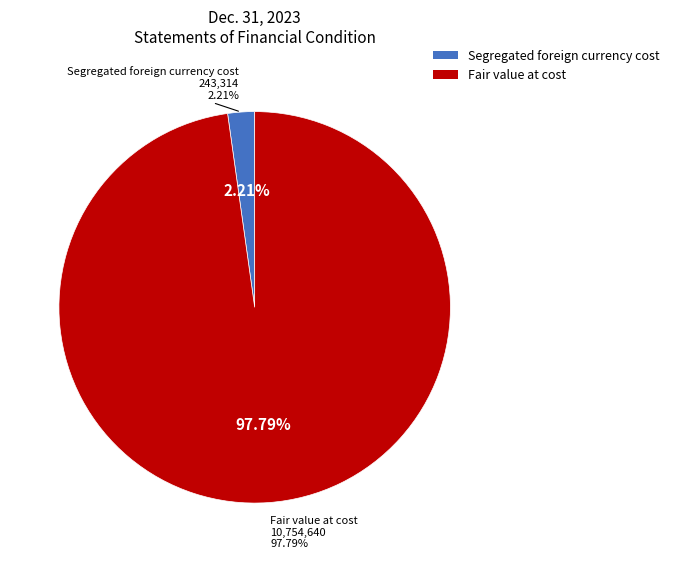

What is the ratio of the value at Fair value at cost to the value at Segregated foreign currency cost?

44.2